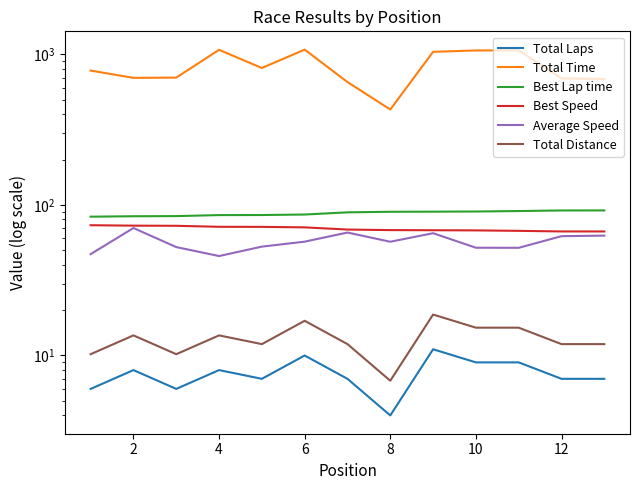

Is it true that Average Speed equals 42.0 at 12?

False